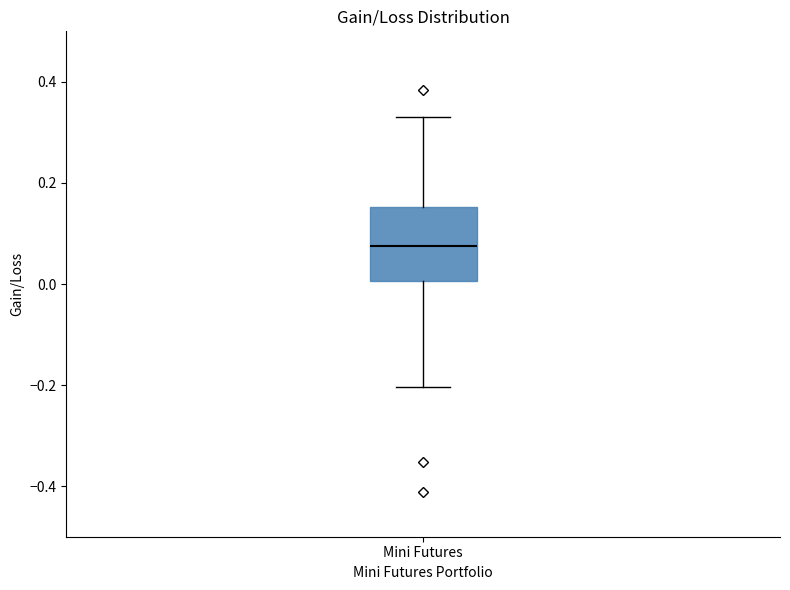

Read this box plot against the y-axis: the position of the median line, the range covered by the box, and the ends of both whiskers. The values are not printed on the chart, so give them approximately, as read against the axis.

median 0.08, box 0.00 to 0.16, whiskers -0.20 to 0.34